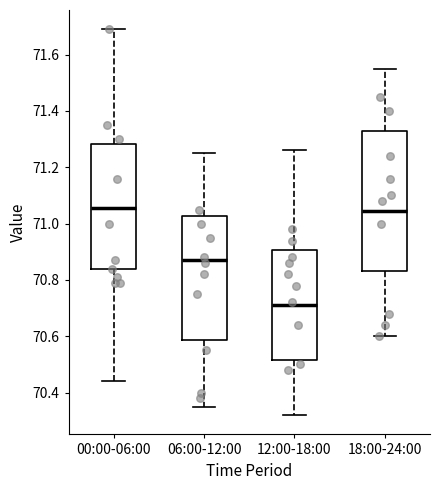

Reading left to right, transcribe this box plot: for each box, give where its median line is, the range the box spans, and where its two whiskers end, as read against the y-axis. The values are not printed on the chart, so give them approximately, as read against the axis.

00:00-06:00: median 71.06, box 70.84 to 71.28, whiskers 70.44 to 71.70
06:00-12:00: median 70.88, box 70.58 to 71.02, whiskers 70.36 to 71.26
12:00-18:00: median 70.72, box 70.52 to 70.90, whiskers 70.32 to 71.26
18:00-24:00: median 71.04, box 70.84 to 71.32, whiskers 70.60 to 71.56